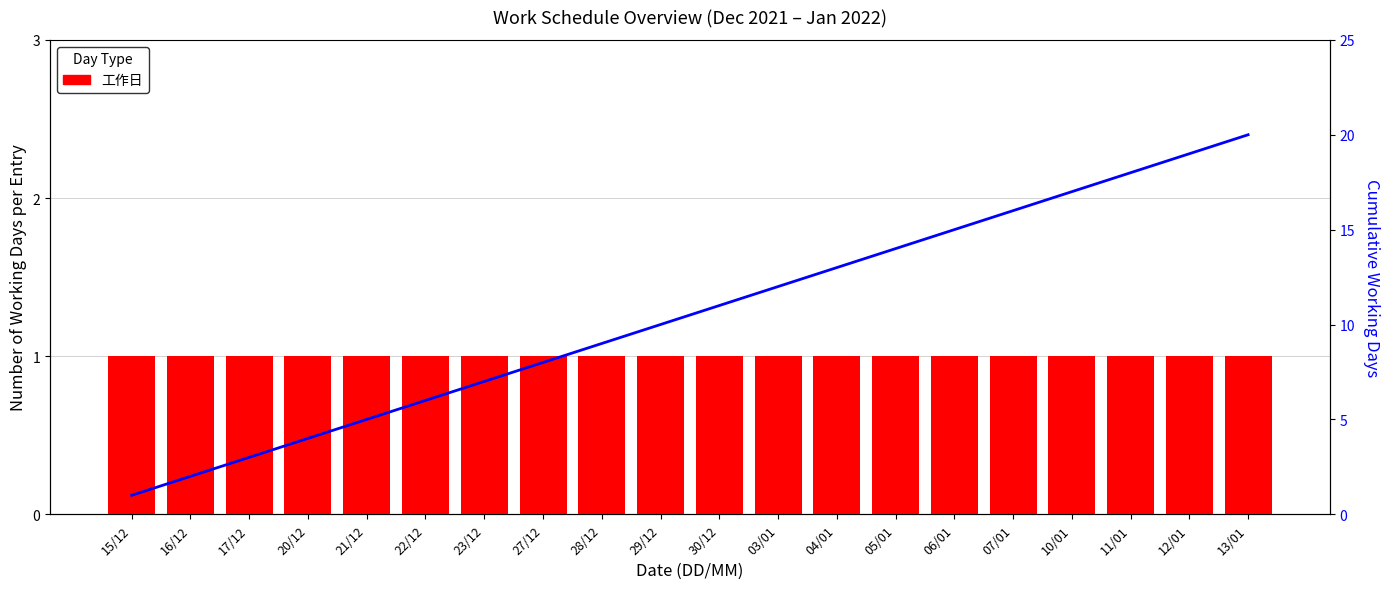

What is the minimum value shown in the chart?

1